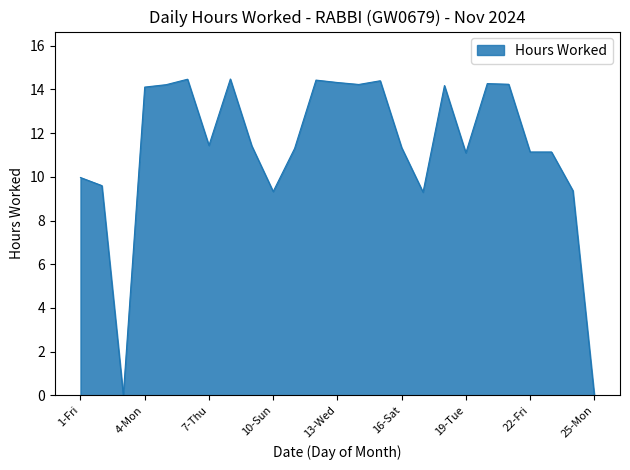

What is the difference between the maximum and minimum values?

14.5